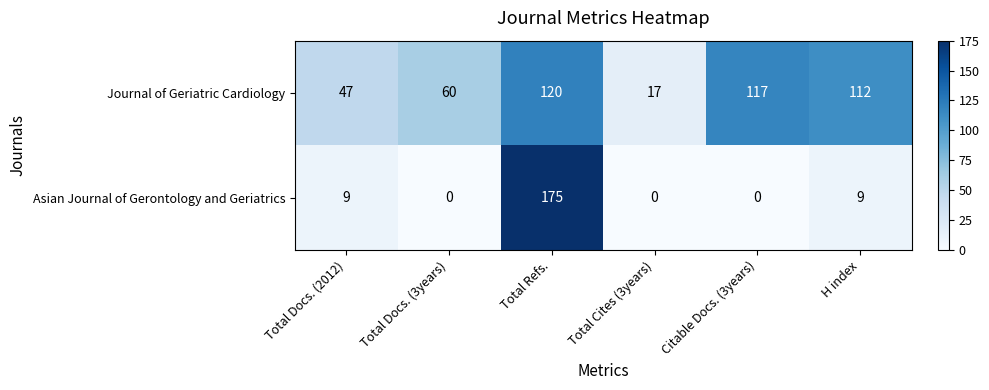

How many categories are shown in the chart?

6